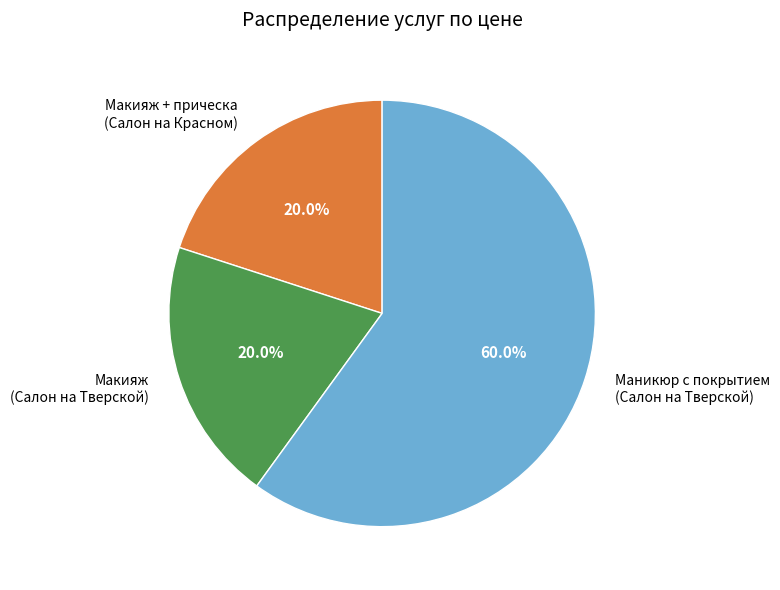

Does any single category account for the majority?

Yes